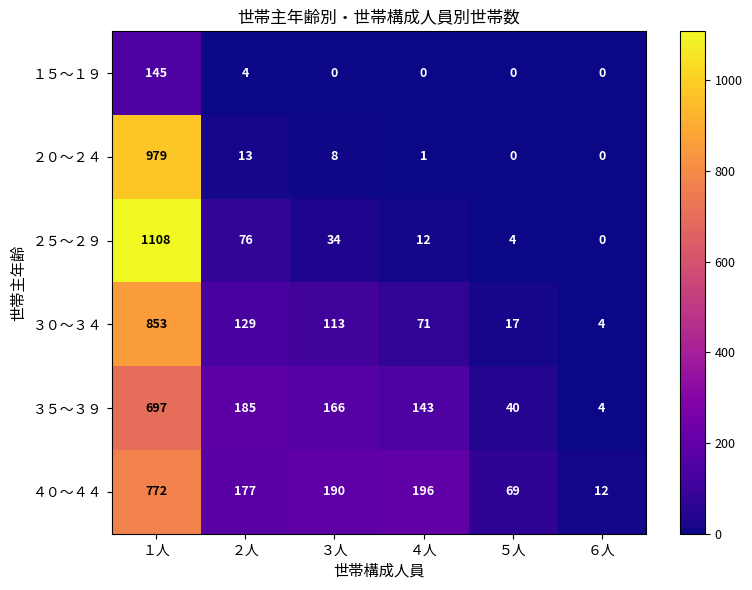

What is the spread (max minus min) of values at １人?

963